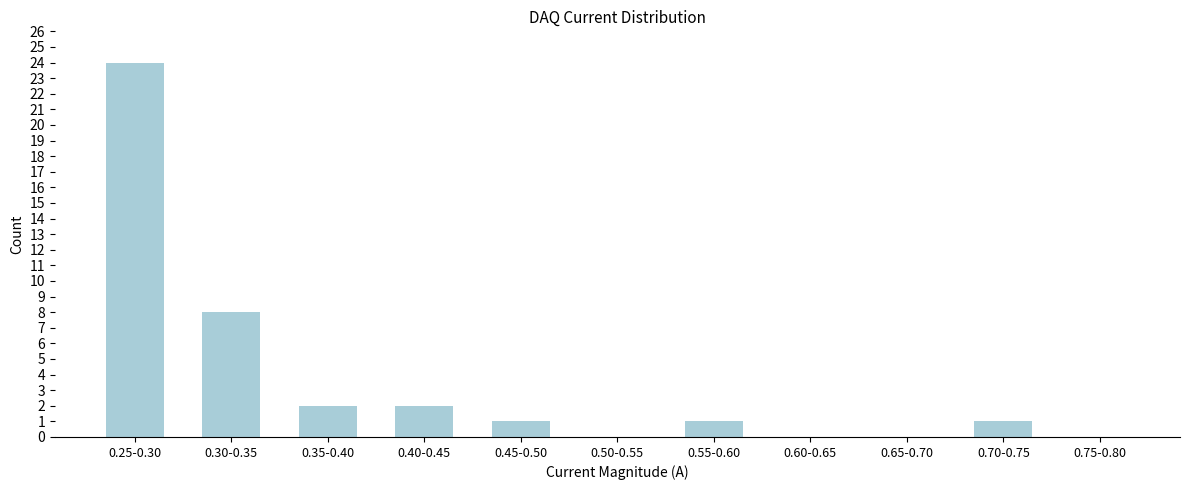

Reading left to right, list all the values displayed in this chart.

0.25-0.30=24	0.30-0.35=8	0.35-0.40=2	0.40-0.45=2	0.45-0.50=1	0.50-0.55=0	0.55-0.60=1	0.60-0.65=0	0.65-0.70=0	0.70-0.75=1	0.75-0.80=0